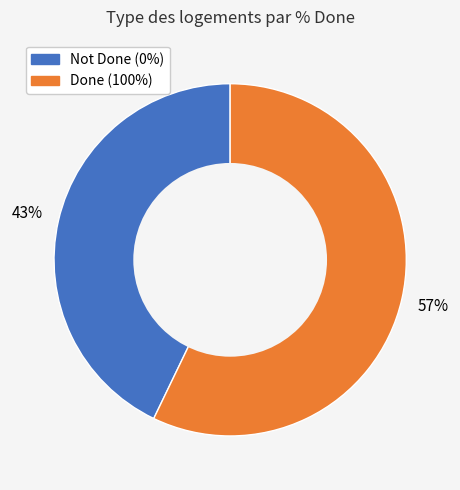

To the nearest percent, what is the difference between the largest and smallest slice percentages?

14%